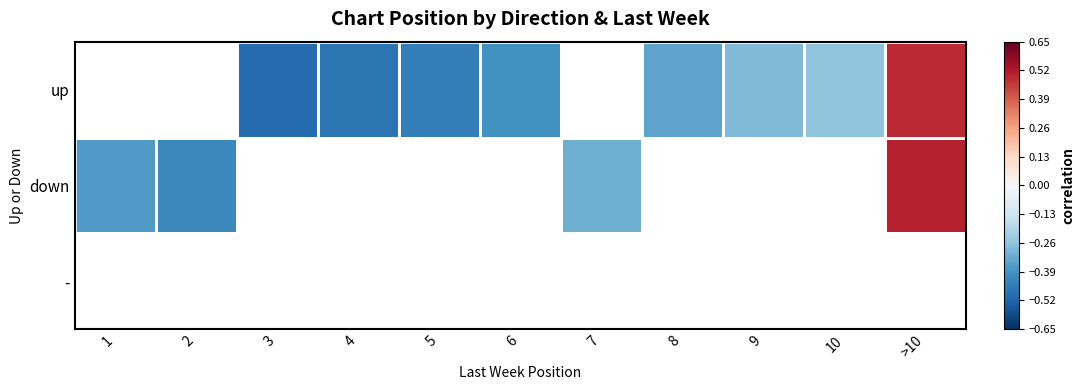

Which category has the highest value across all series?

>10